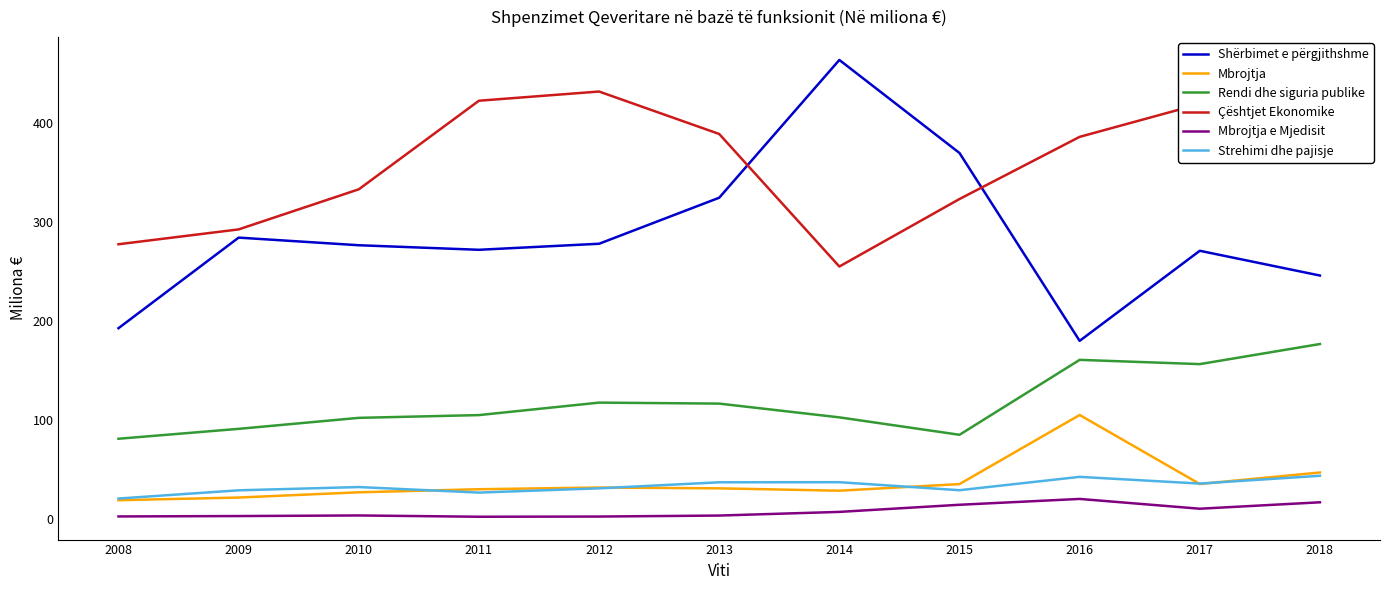

What is the smallest value displayed?

1.8